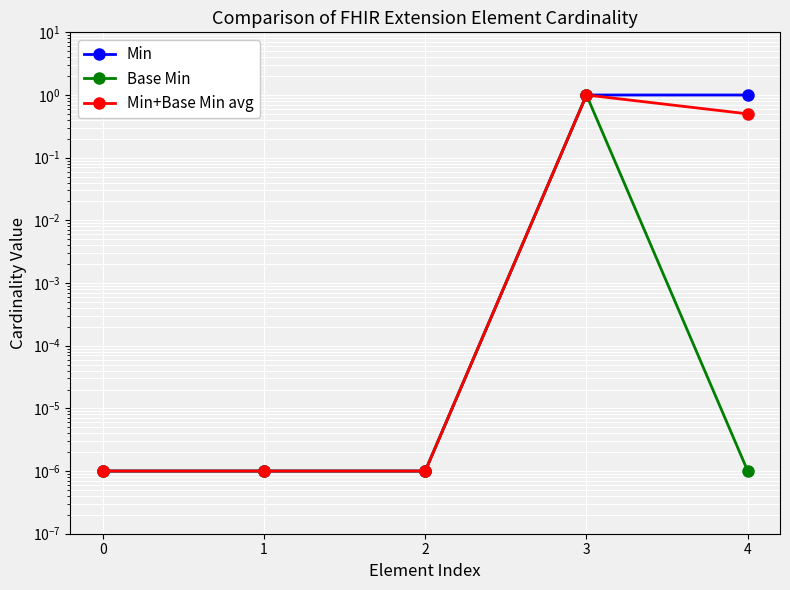

In Base Min, how many points are higher than both neighbors (excluding endpoints)?

1